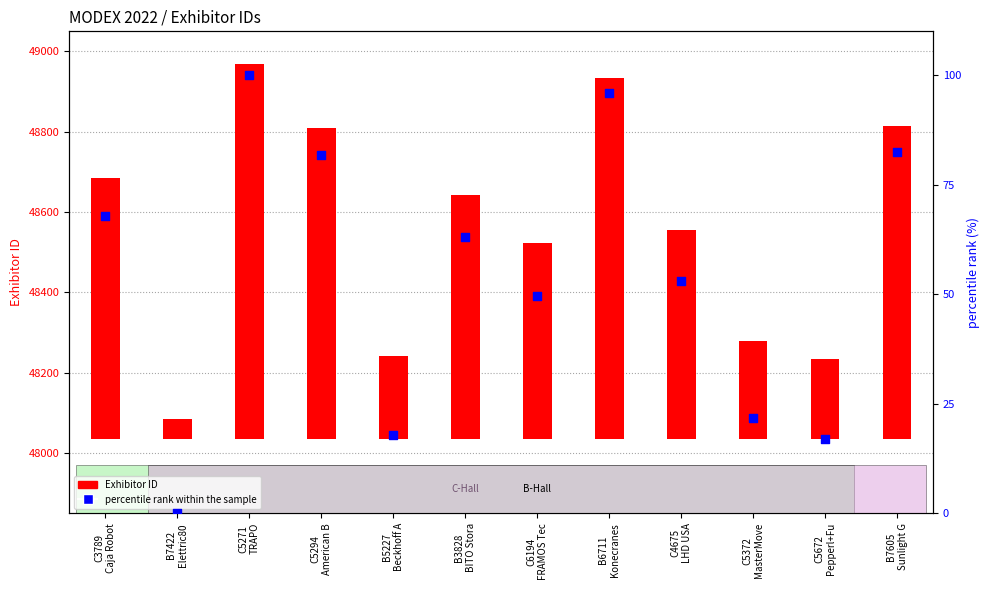

Which series reaches the minimum Y coordinate?

percentile rank within the sample